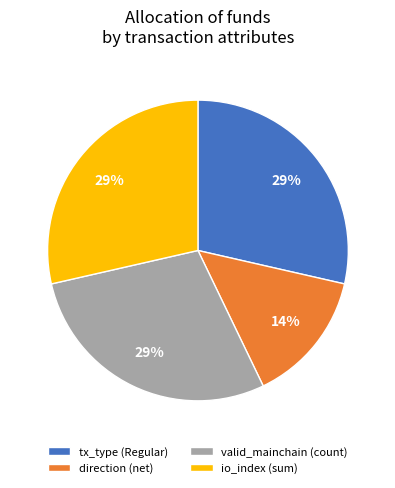

To the nearest percent, what percentage of the pie is tx_type (Regular)?

29%